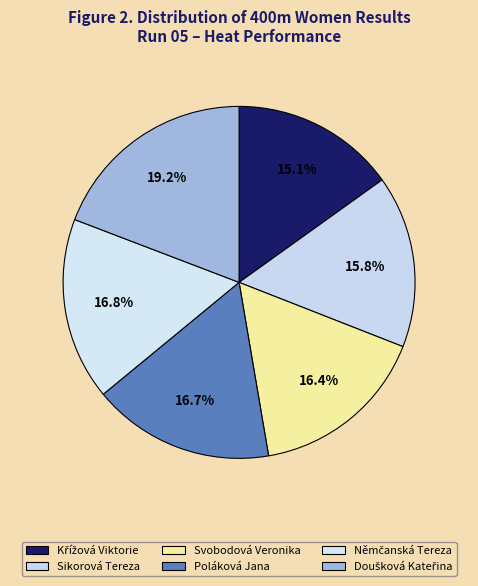

What is the ratio of the value at Poláková Jana to the value at Křížová Viktorie?

1.1